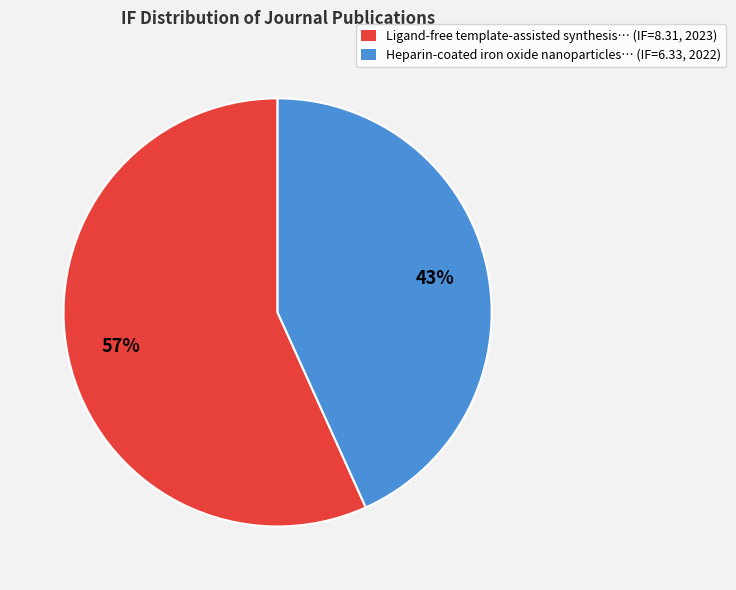

Combined, do Heparin-coated iron oxide nanoparticles… (IF=6.33, 2022) and Ligand-free template-assisted synthesis… (IF=8.31, 2023) account for over 50%?

Yes